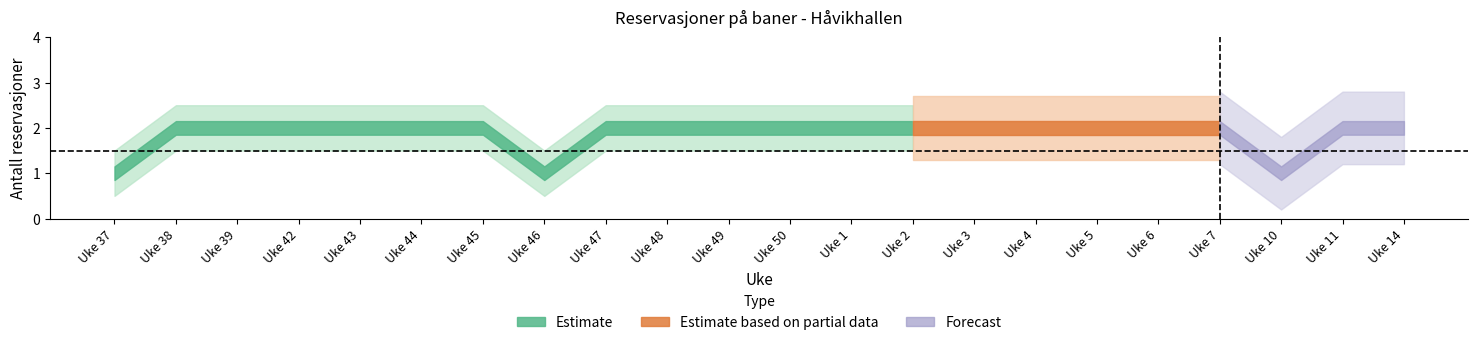

What is the difference between the maximum and second lowest values in the upper_søkt series?

1.0